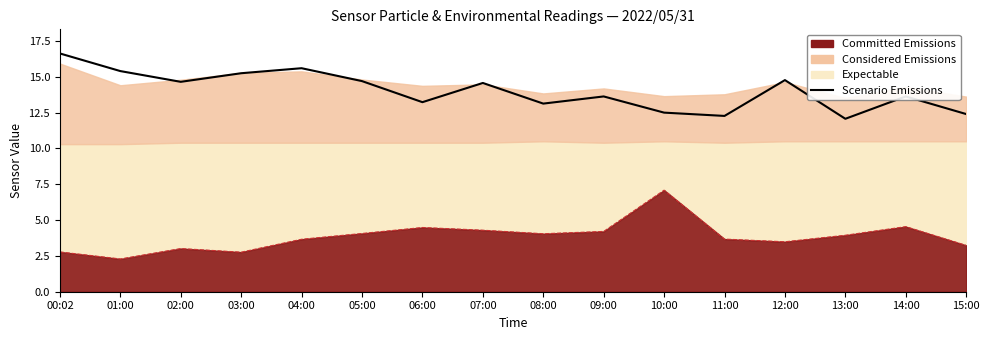

What is the minimum value shown in the chart?

12.1